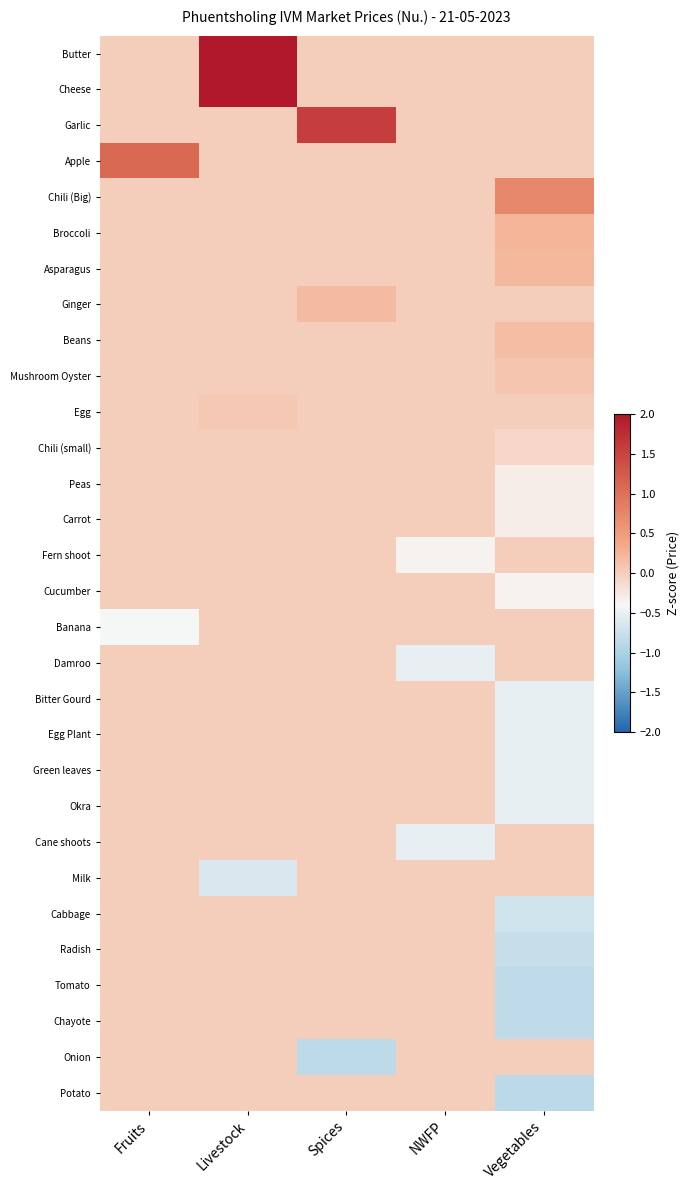

Reading left to right, transcribe all the data shown in this chart.

Butter: Fruits=0.0	Livestock=3.3	Spices=0.0	NWFP=0.0	Vegetables=0.0
Cheese: Fruits=0.0	Livestock=2.8	Spices=0.0	NWFP=0.0	Vegetables=0.0
Garlic: Fruits=0.0	Livestock=0.0	Spices=1.6	NWFP=0.0	Vegetables=0.0
Apple: Fruits=1.1	Livestock=0.0	Spices=0.0	NWFP=0.0	Vegetables=0.0
Chili (Big): Fruits=0.0	Livestock=0.0	Spices=0.0	NWFP=0.0	Vegetables=0.7
Broccoli: Fruits=0.0	Livestock=0.0	Spices=0.0	NWFP=0.0	Vegetables=0.2
Asparagus: Fruits=0.0	Livestock=0.0	Spices=0.0	NWFP=0.0	Vegetables=0.2
Ginger: Fruits=0.0	Livestock=0.0	Spices=0.2	NWFP=0.0	Vegetables=0.0
Beans: Fruits=0.0	Livestock=0.0	Spices=0.0	NWFP=0.0	Vegetables=0.2
Mushroom Oyster: Fruits=0.0	Livestock=0.0	Spices=0.0	NWFP=0.0	Vegetables=0.1
Egg: Fruits=0.0	Livestock=0.1	Spices=0.0	NWFP=0.0	Vegetables=0.0
Chili (small): Fruits=0.0	Livestock=0.0	Spices=0.0	NWFP=0.0	Vegetables=-0.1
Peas: Fruits=0.0	Livestock=0.0	Spices=0.0	NWFP=0.0	Vegetables=-0.3
Carrot: Fruits=0.0	Livestock=0.0	Spices=0.0	NWFP=0.0	Vegetables=-0.3
Fern shoot: Fruits=0.0	Livestock=0.0	Spices=0.0	NWFP=-0.4	Vegetables=0.0
Cucumber: Fruits=0.0	Livestock=0.0	Spices=0.0	NWFP=0.0	Vegetables=-0.4
Banana: Fruits=-0.4	Livestock=0.0	Spices=0.0	NWFP=0.0	Vegetables=0.0
Damroo: Fruits=0.0	Livestock=0.0	Spices=0.0	NWFP=-0.5	Vegetables=0.0
Bitter Gourd: Fruits=0.0	Livestock=0.0	Spices=0.0	NWFP=0.0	Vegetables=-0.5
Egg Plant: Fruits=0.0	Livestock=0.0	Spices=0.0	NWFP=0.0	Vegetables=-0.5
Green leaves: Fruits=0.0	Livestock=0.0	Spices=0.0	NWFP=0.0	Vegetables=-0.5
Okra: Fruits=0.0	Livestock=0.0	Spices=0.0	NWFP=0.0	Vegetables=-0.5
Cane shoots: Fruits=0.0	Livestock=0.0	Spices=0.0	NWFP=-0.5	Vegetables=0.0
Milk: Fruits=0.0	Livestock=-0.6	Spices=0.0	NWFP=0.0	Vegetables=0.0
Cabbage: Fruits=0.0	Livestock=0.0	Spices=0.0	NWFP=0.0	Vegetables=-0.7
Radish: Fruits=0.0	Livestock=0.0	Spices=0.0	NWFP=0.0	Vegetables=-0.8
Tomato: Fruits=0.0	Livestock=0.0	Spices=0.0	NWFP=0.0	Vegetables=-0.8
Chayote: Fruits=0.0	Livestock=0.0	Spices=0.0	NWFP=0.0	Vegetables=-0.8
Onion: Fruits=0.0	Livestock=0.0	Spices=-0.9	NWFP=0.0	Vegetables=0.0
Potato: Fruits=0.0	Livestock=0.0	Spices=0.0	NWFP=0.0	Vegetables=-0.9